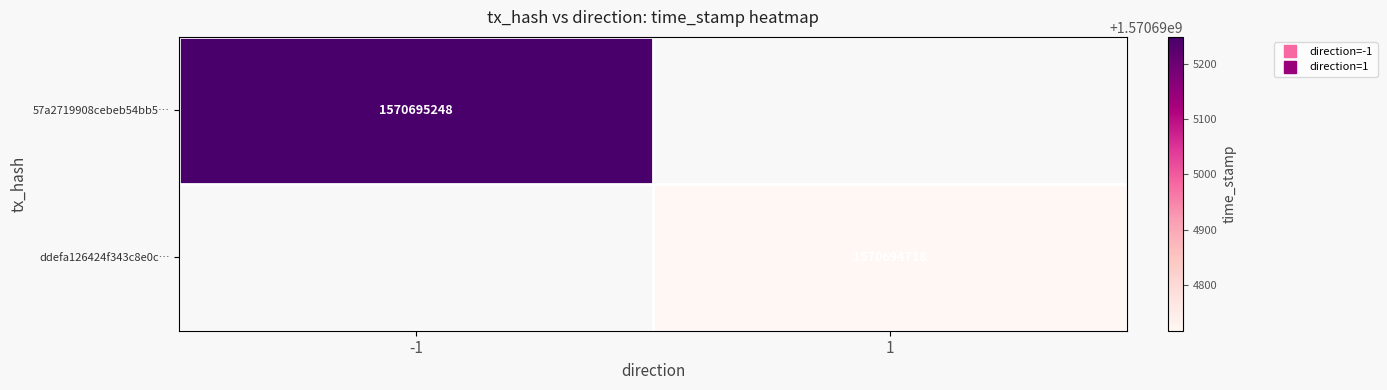

Is it true that 57a2719908cebeb54bb5… equals 963671558 at 1?

False